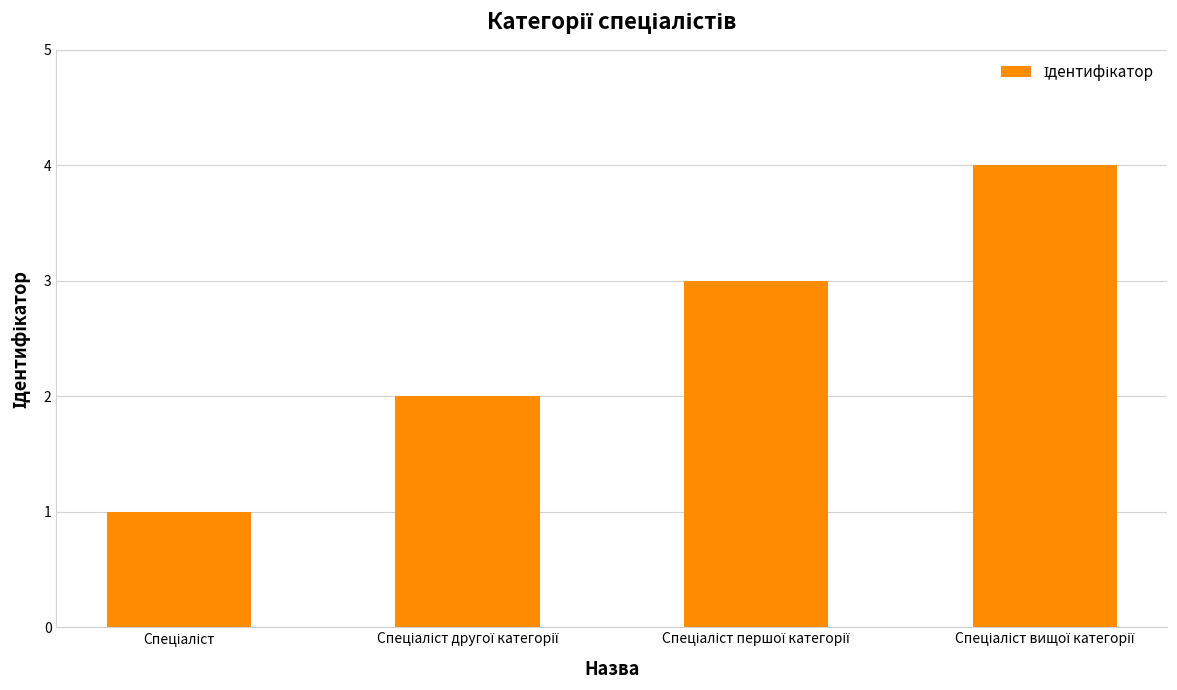

Reading left to right, extract all data points from this chart.

1	2	3	4